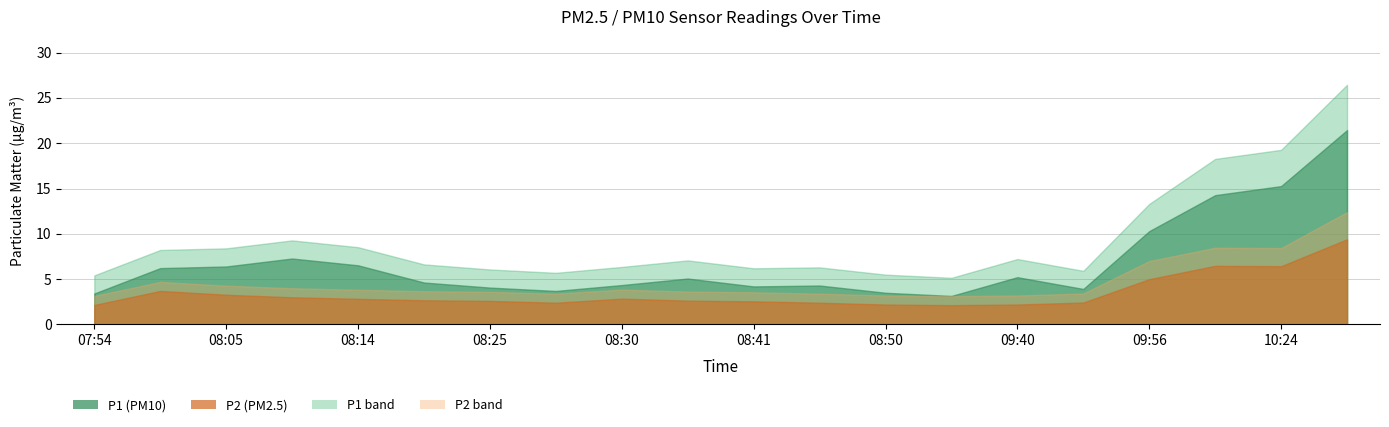

Which label corresponds to the smallest value in the chart?

09:35